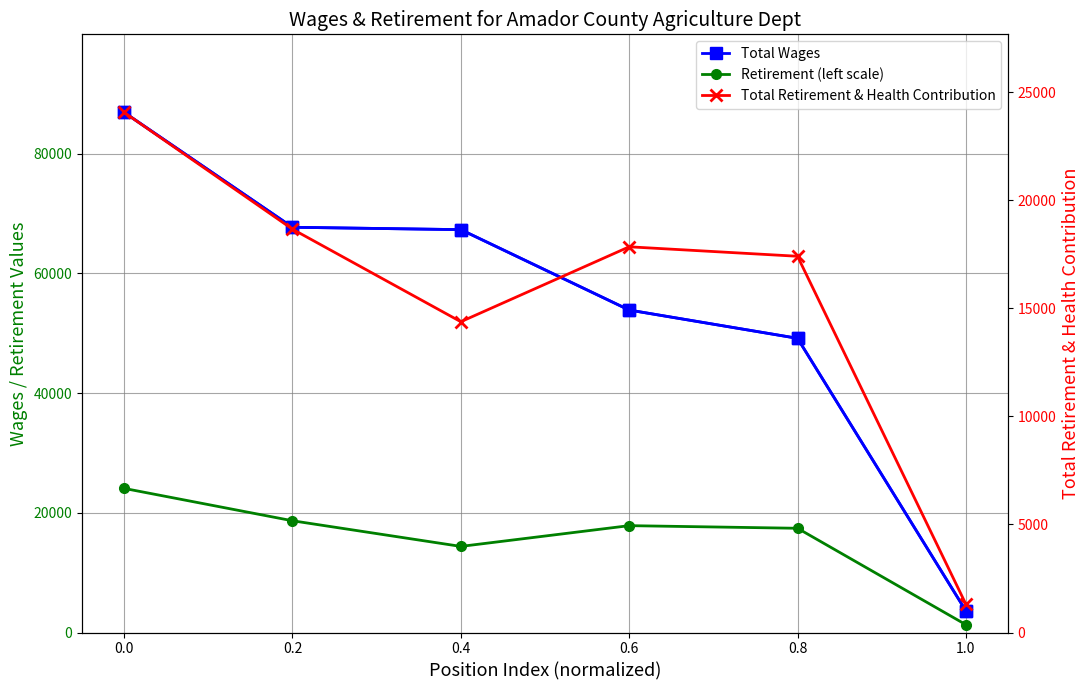

Which series changed the most between 0.0 and 0.6?

Total Wages